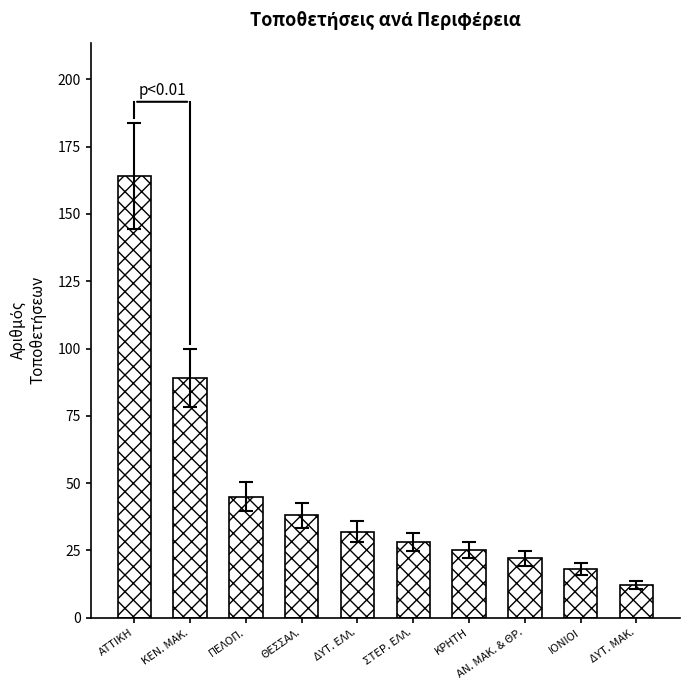

What position from the left is ΣΤΕΡ. ΕΛΛ.?

6